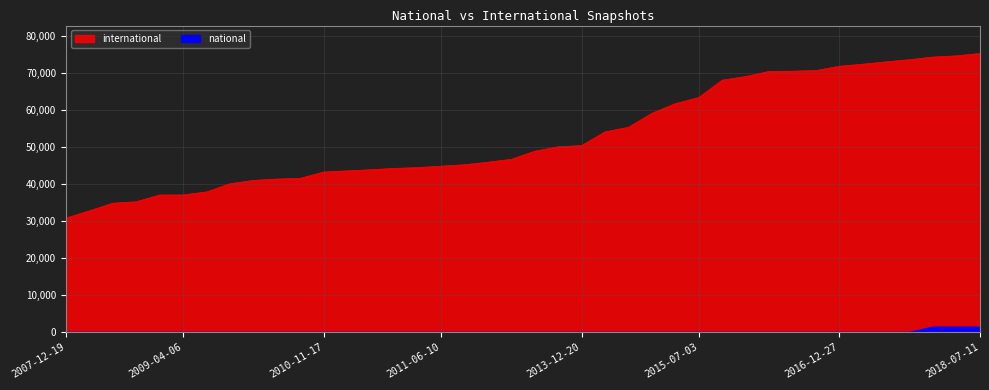

Where is international nearest to the value 53027?

2014-03-28